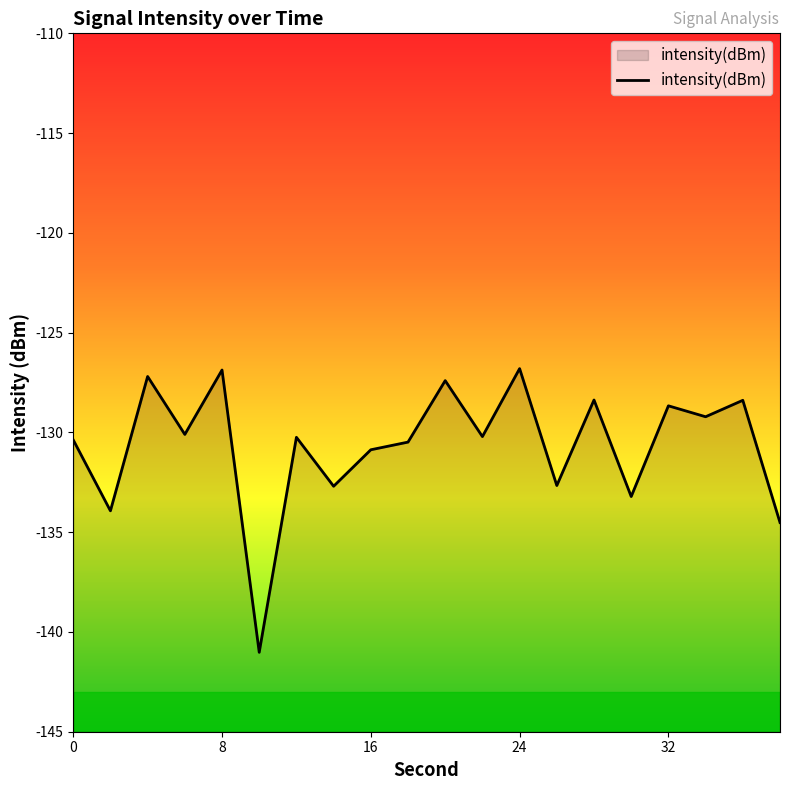

What is the lowest value of the intensity(dBm) series?

-141.0